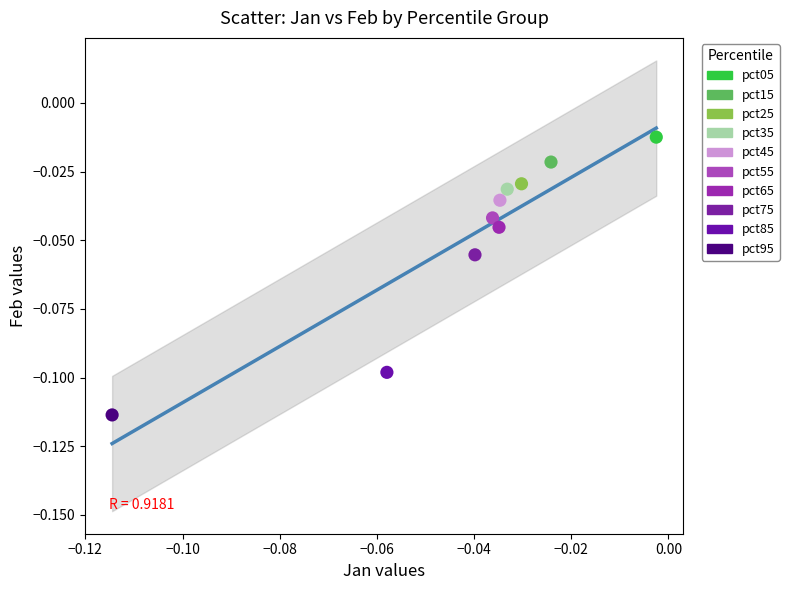

Which series reaches the minimum Y coordinate?

pct95